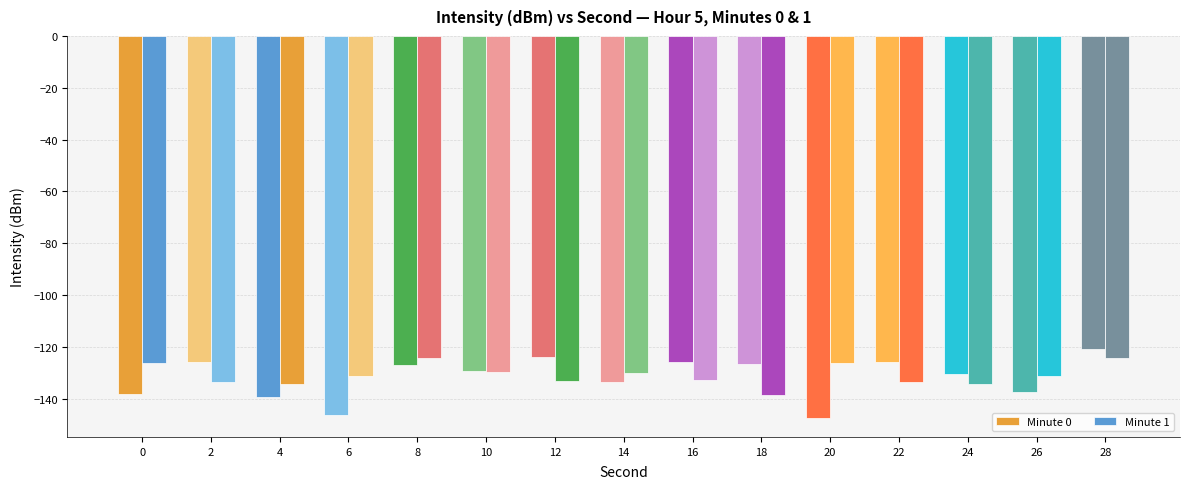

What is the value of the Minute 1 bar at the 2nd from the left?

-133.4